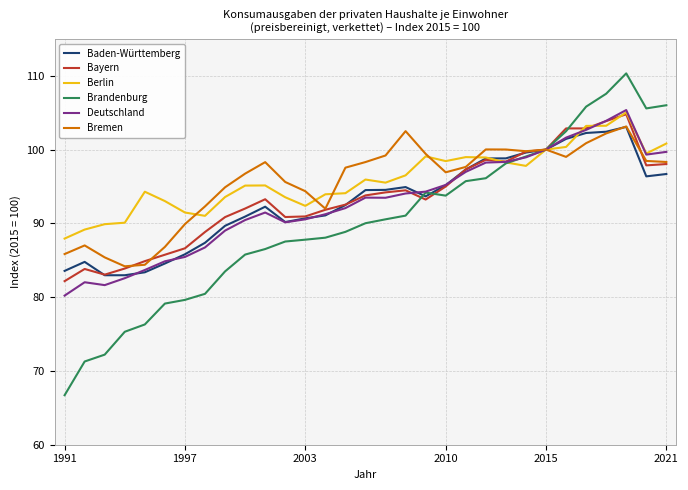

Count the number of data series in this chart.

6